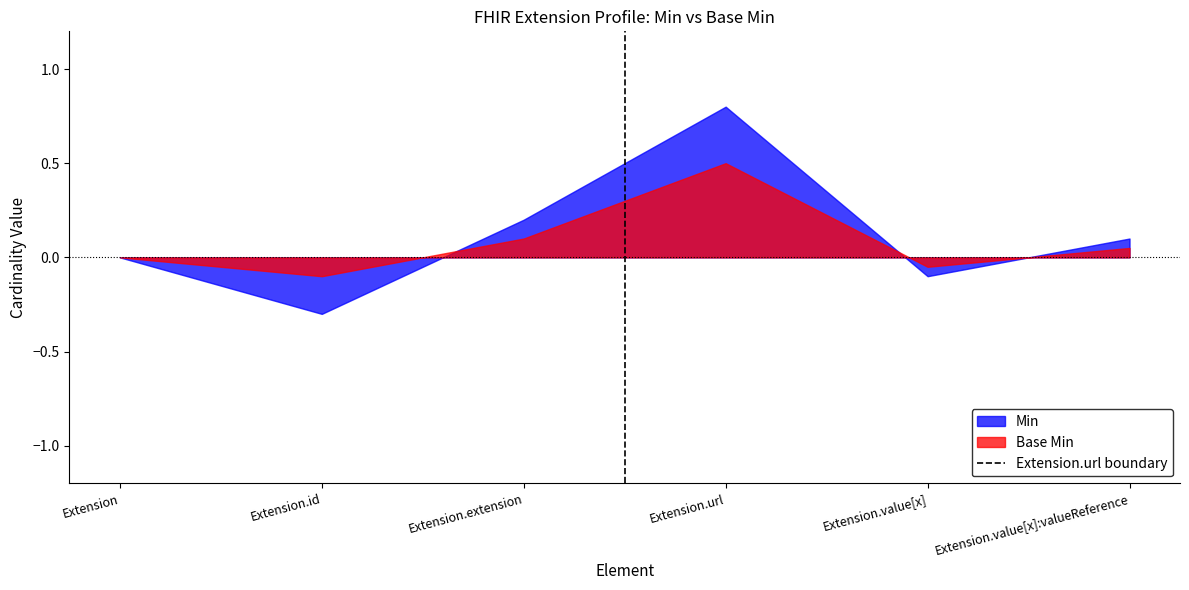

What position from the right is Extension.url?

3